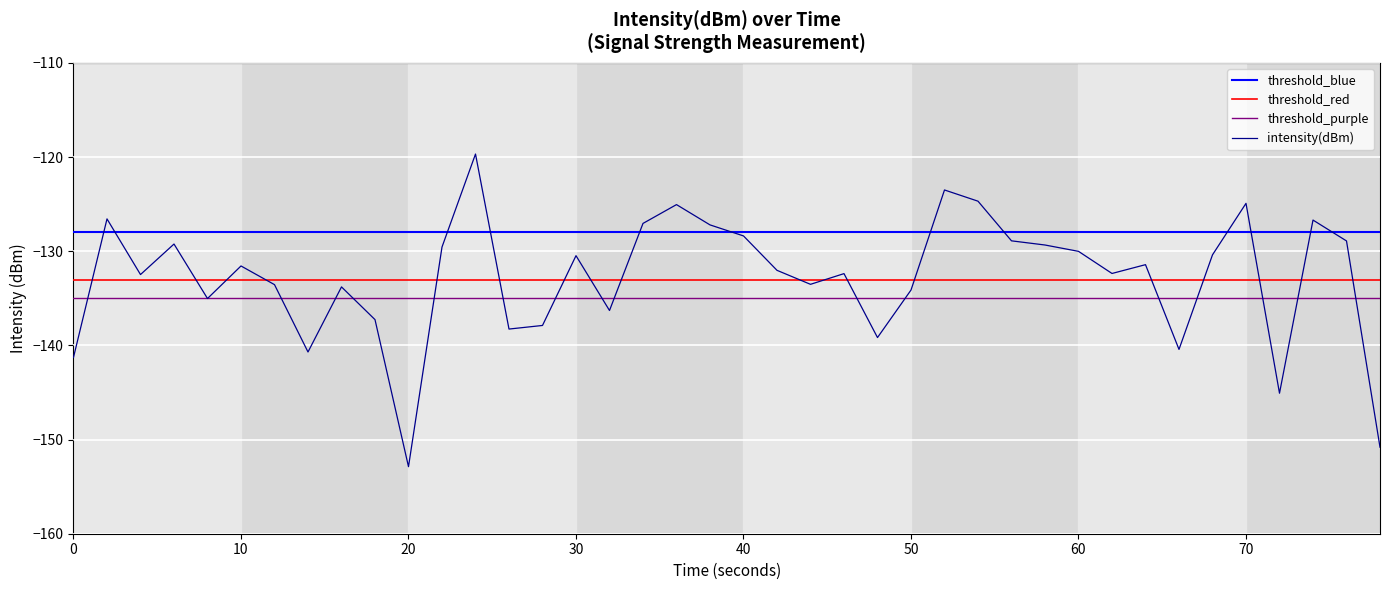

What is the maximum value for intensity(dBm)?

-119.7